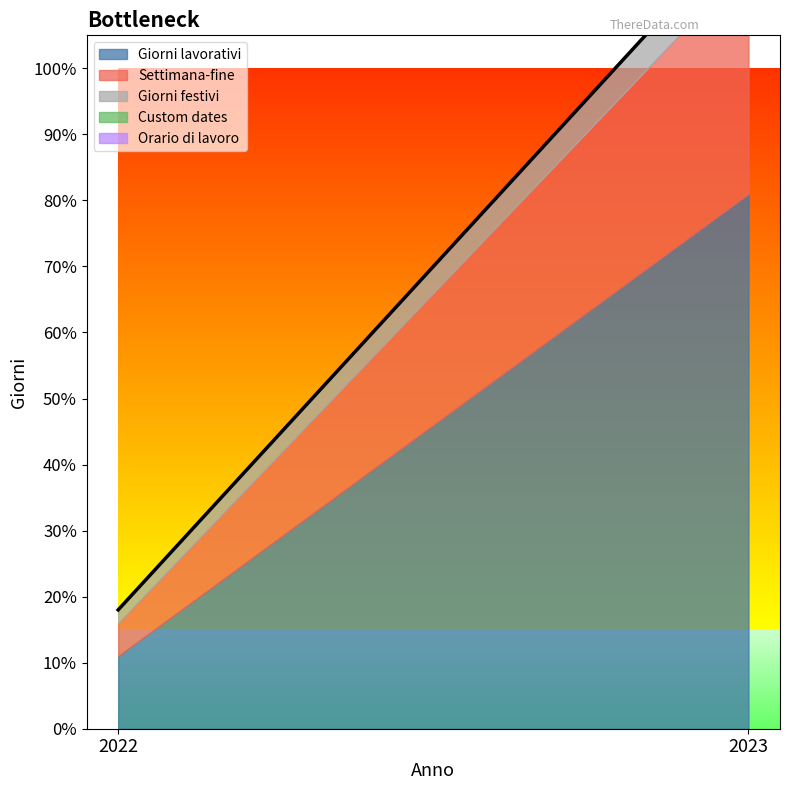

What is the total value across all series at 2022?

18